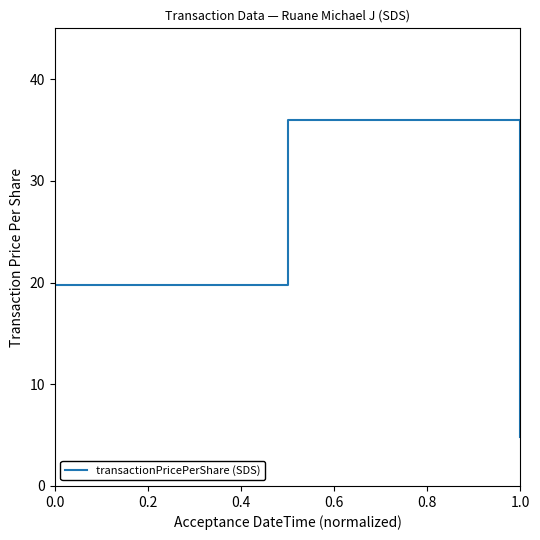

What is the average value?

20.2